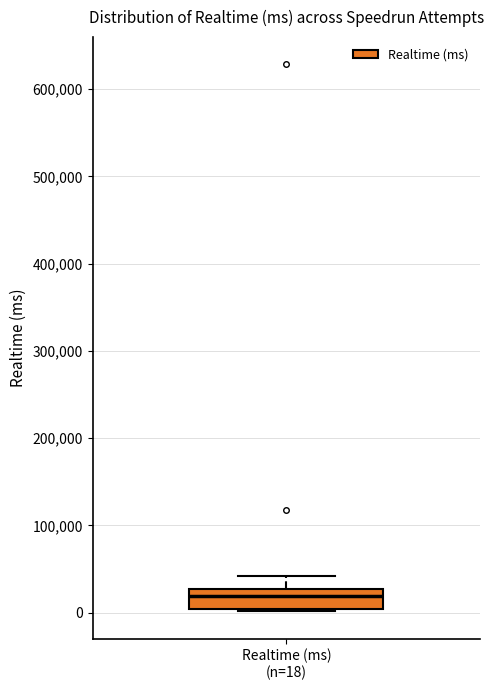

Where is the lower edge of the box for Realtime (ms) (n=18) on the y-axis? The values are not printed on the chart, so give them approximately, as read against the axis.

0